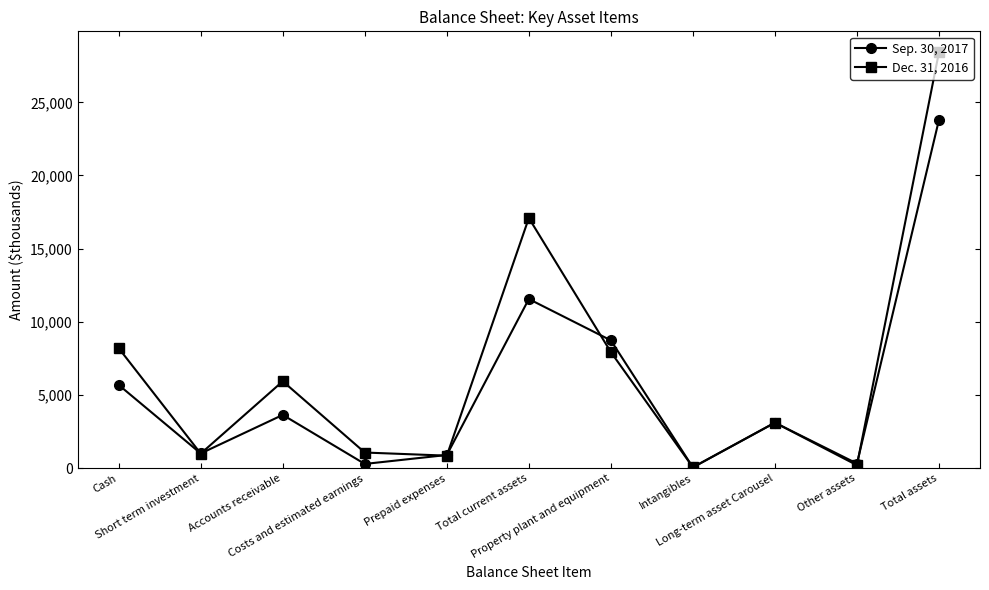

Where is the first local maximum for Sep. 30, 2017?

Accounts receivable